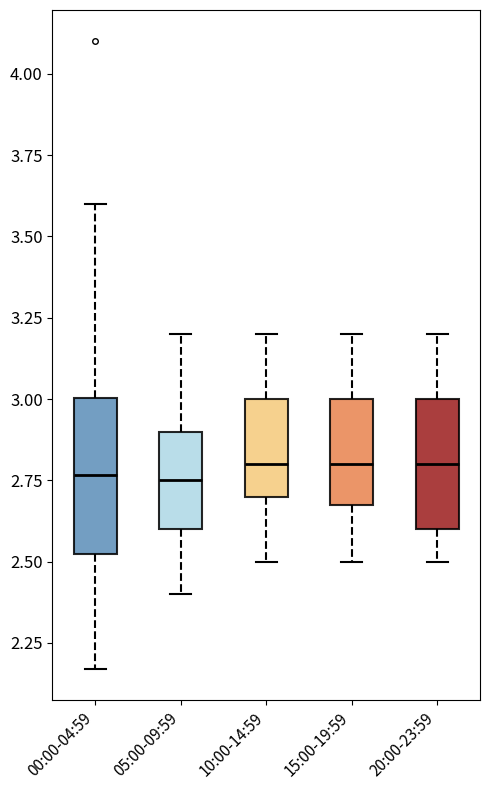

Comparing the boxes themselves (not the whiskers), which one is the tallest?

00:00-04:59